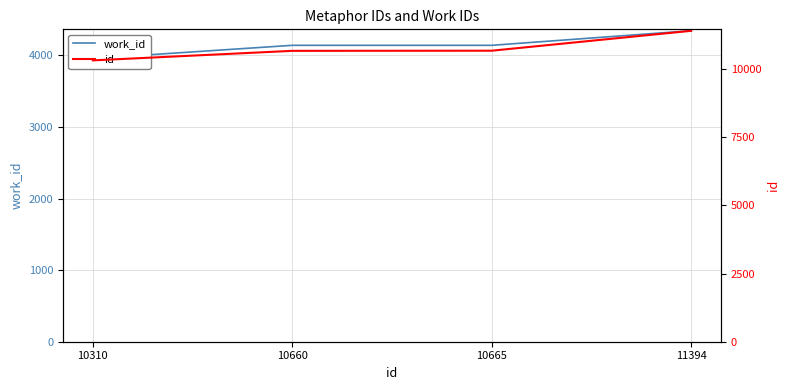

What is the value of the id point at the 4th from the left?

11394